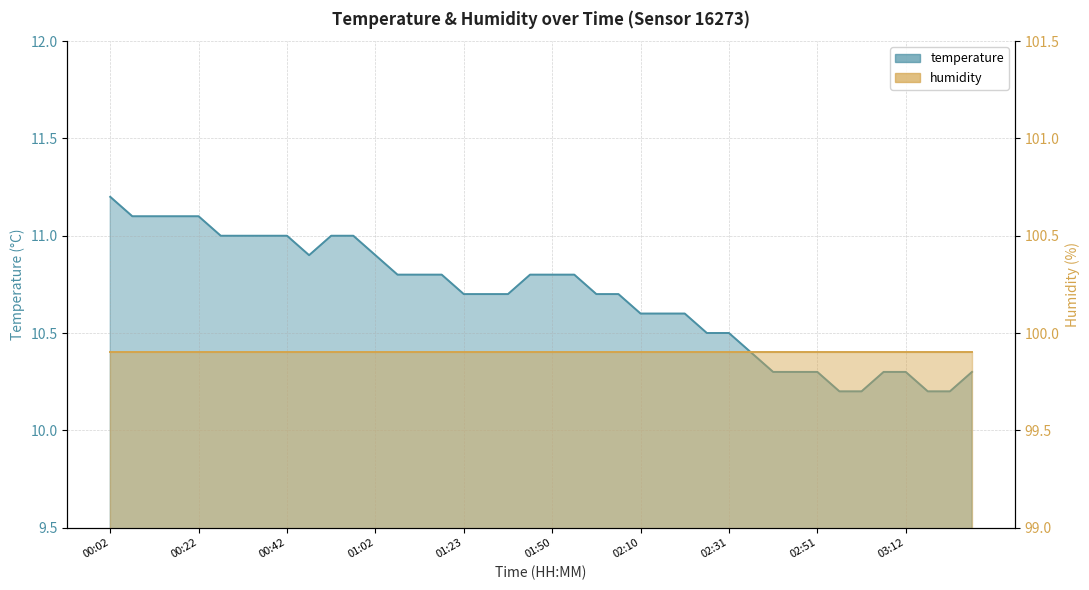

What value does the data have at 02:26?

10.5